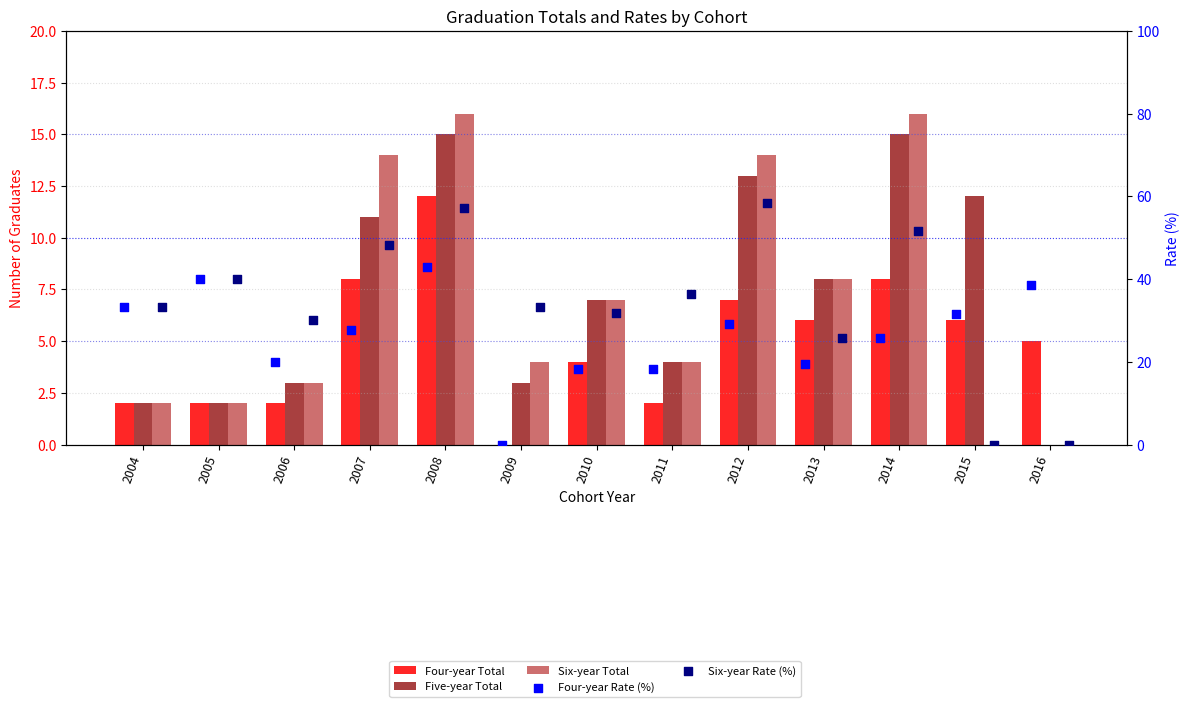

What is the total value across all series at 2011?

64.6